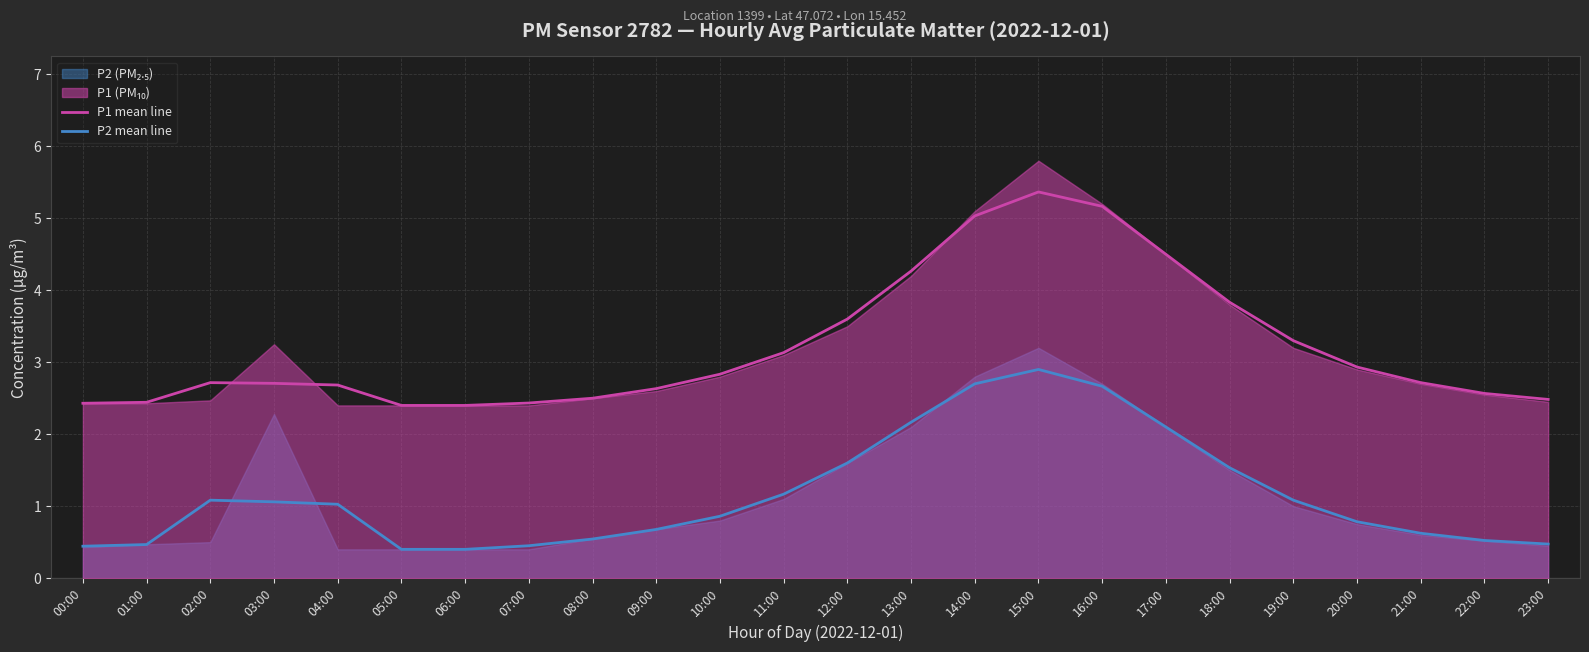

What is the value of the P1 mean line point at the 14th from the left?

4.3